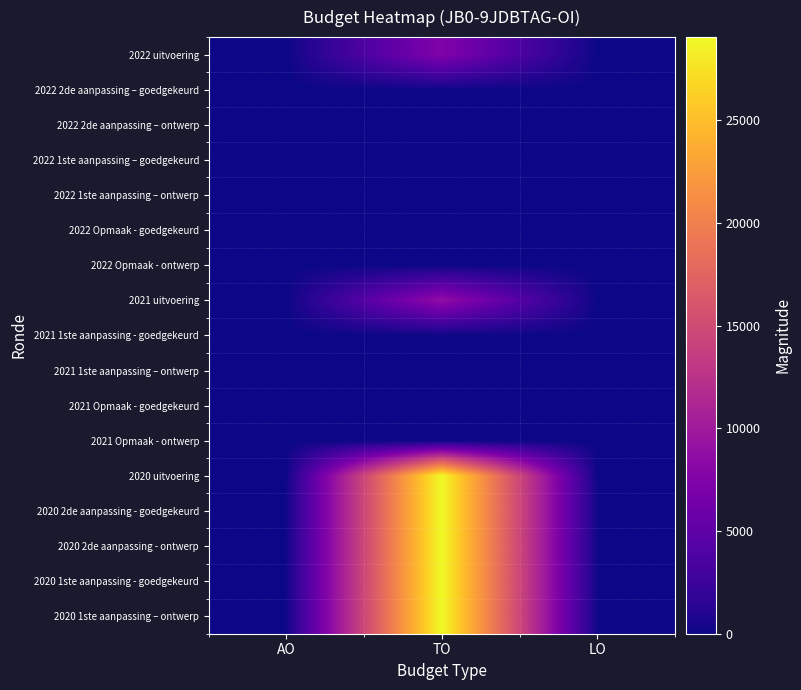

At how many categories does at least one series exceed 10954?

1